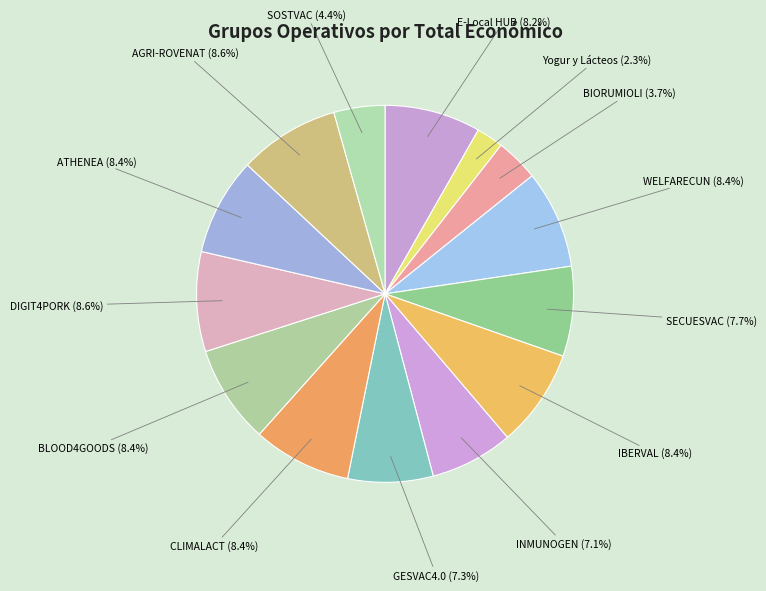

How many segments does this pie chart have?

14